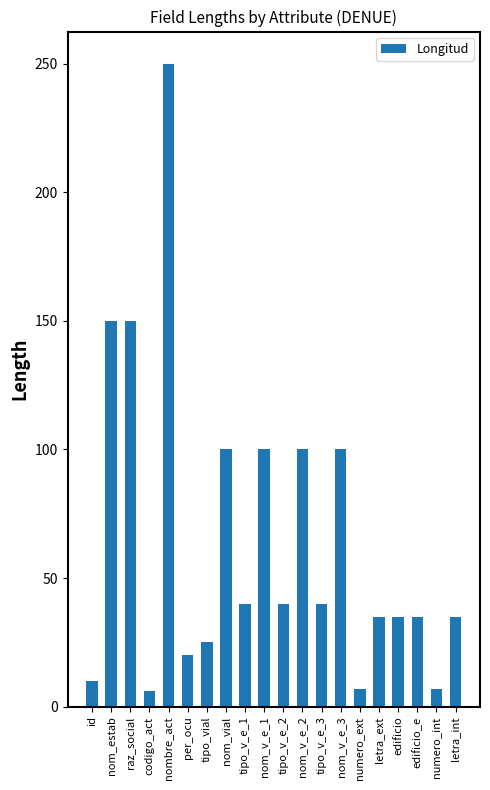

What is the label of the 10th bar from the right?

tipo_v_e_2